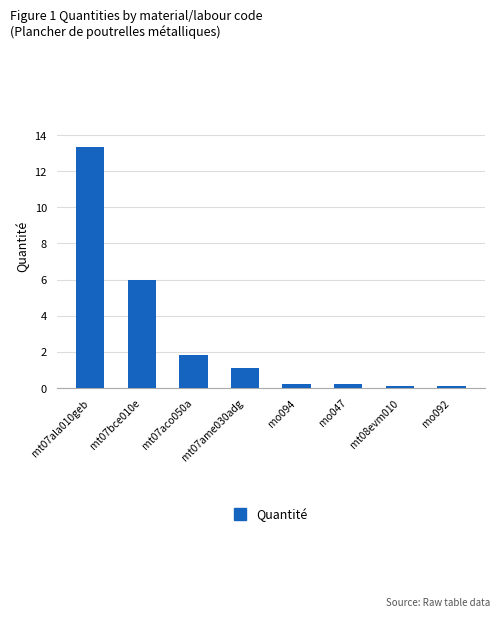

What is the greatest value displayed?

13.4